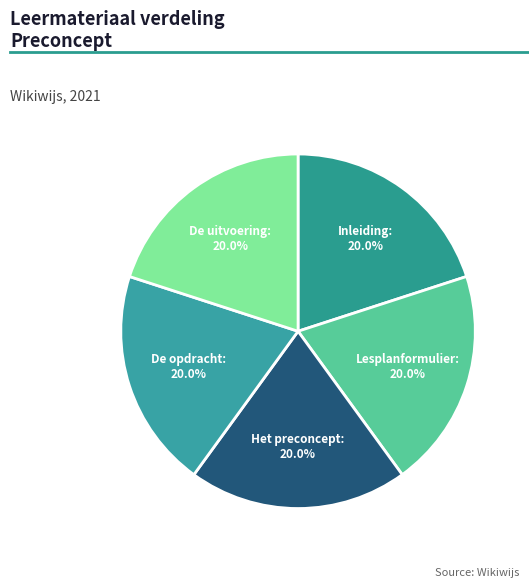

Does De uitvoering account for over 50% of the chart?

No